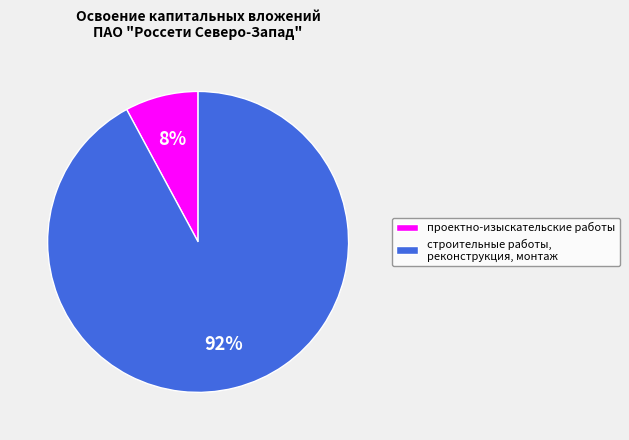

Is the sum of строительные работы, реконструкция, монтаж and проектно-изыскательские работы greater than half?

Yes